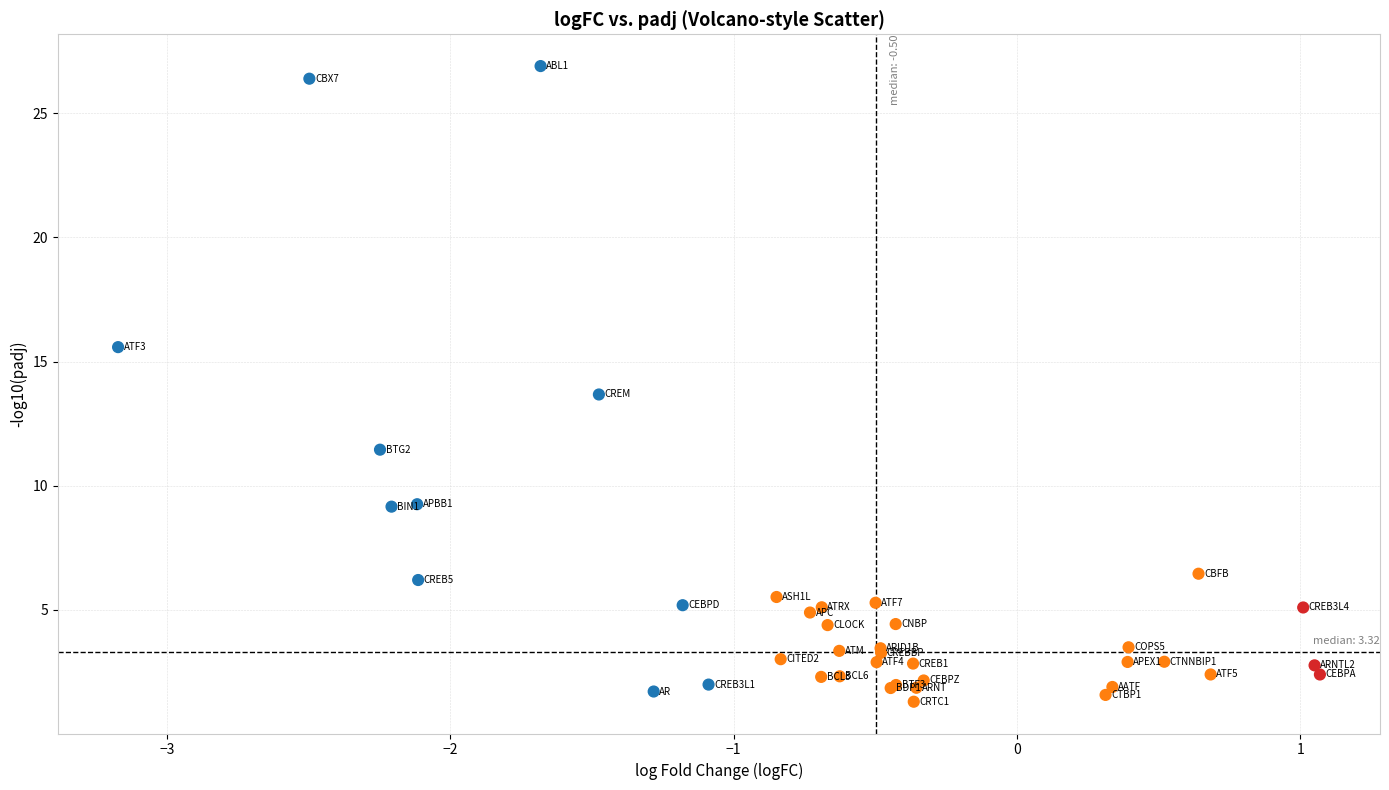

What Y value in the scatter plot is closest to 14?

13.7